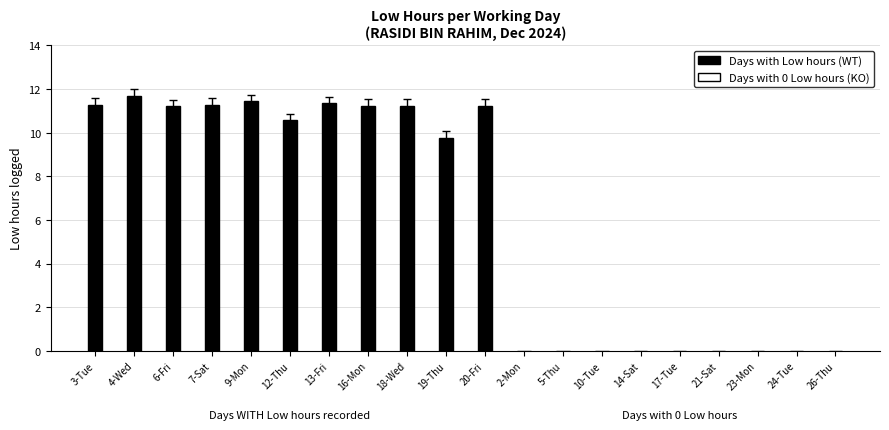

What is the maximum value shown in the chart?

11.7